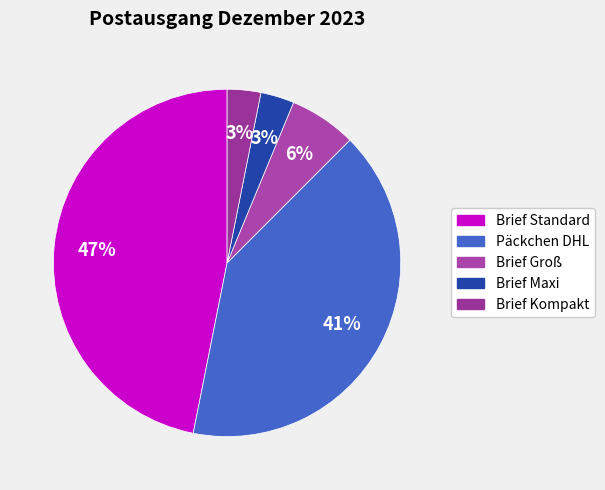

To the nearest percent, what percentage of the pie is Päckchen DHL?

41%